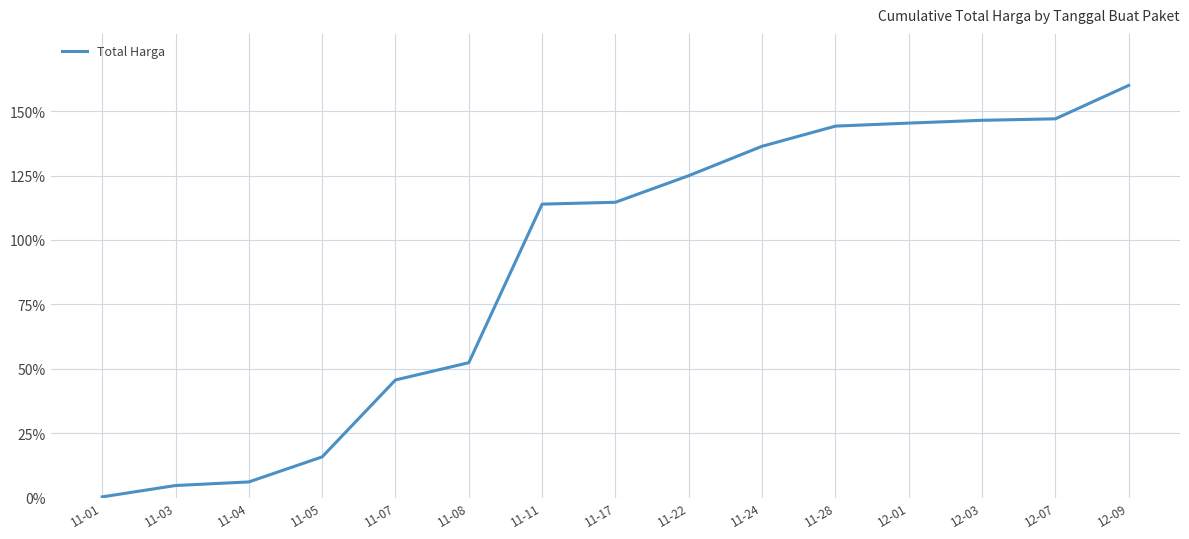

How many lines are shown in the chart?

1